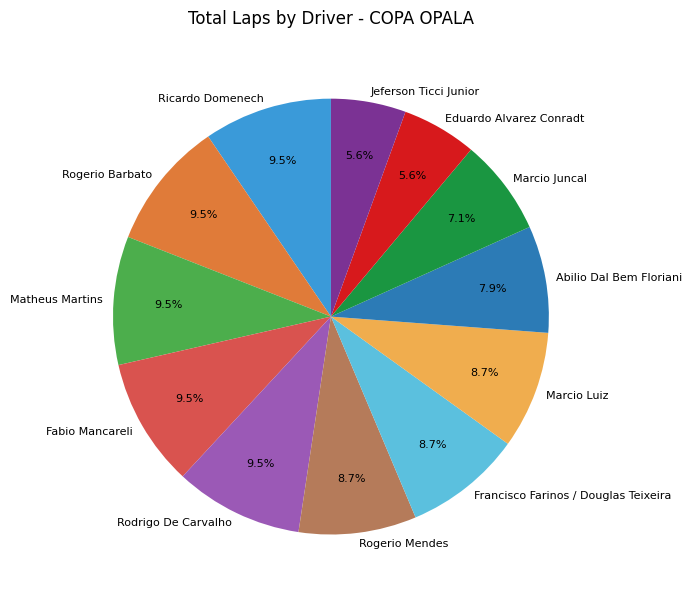

Approximately how many times larger is the value at Eduardo Alvarez Conradt compared to Jeferson Ticci Junior?

1.0